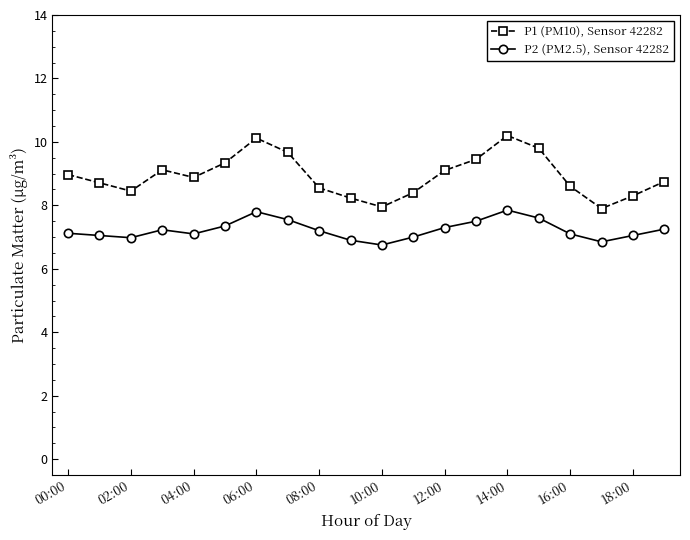

What is the sum of all P1 (PM10), Sensor 42282 values?

178.5